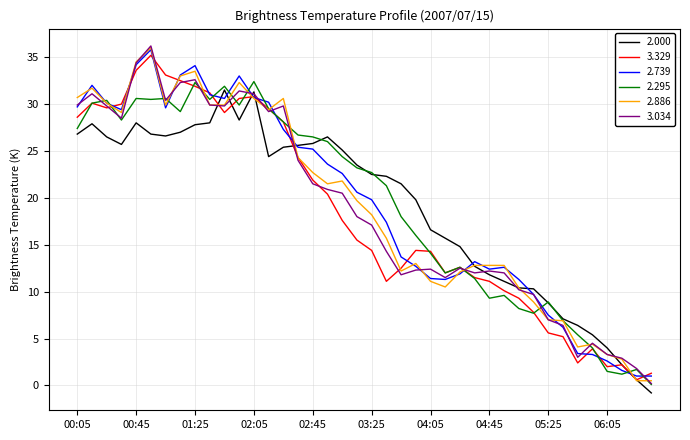

What is the maximum value shown in the chart?

36.2